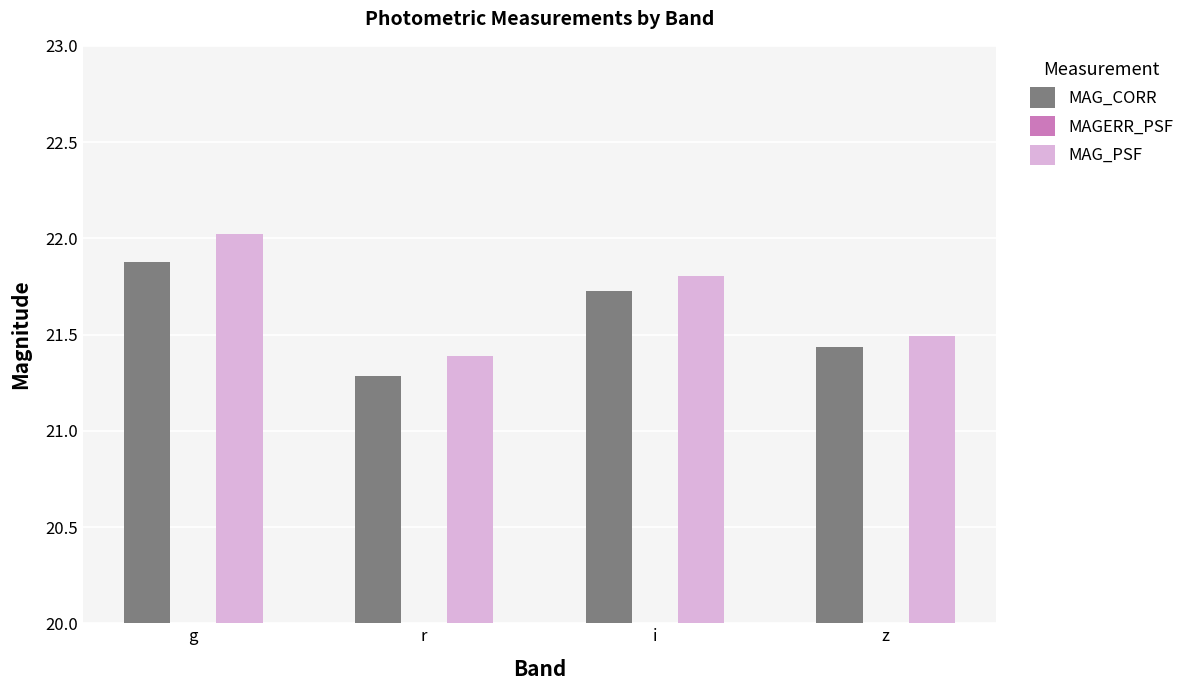

At which label does MAG_PSF reach its peak?

g